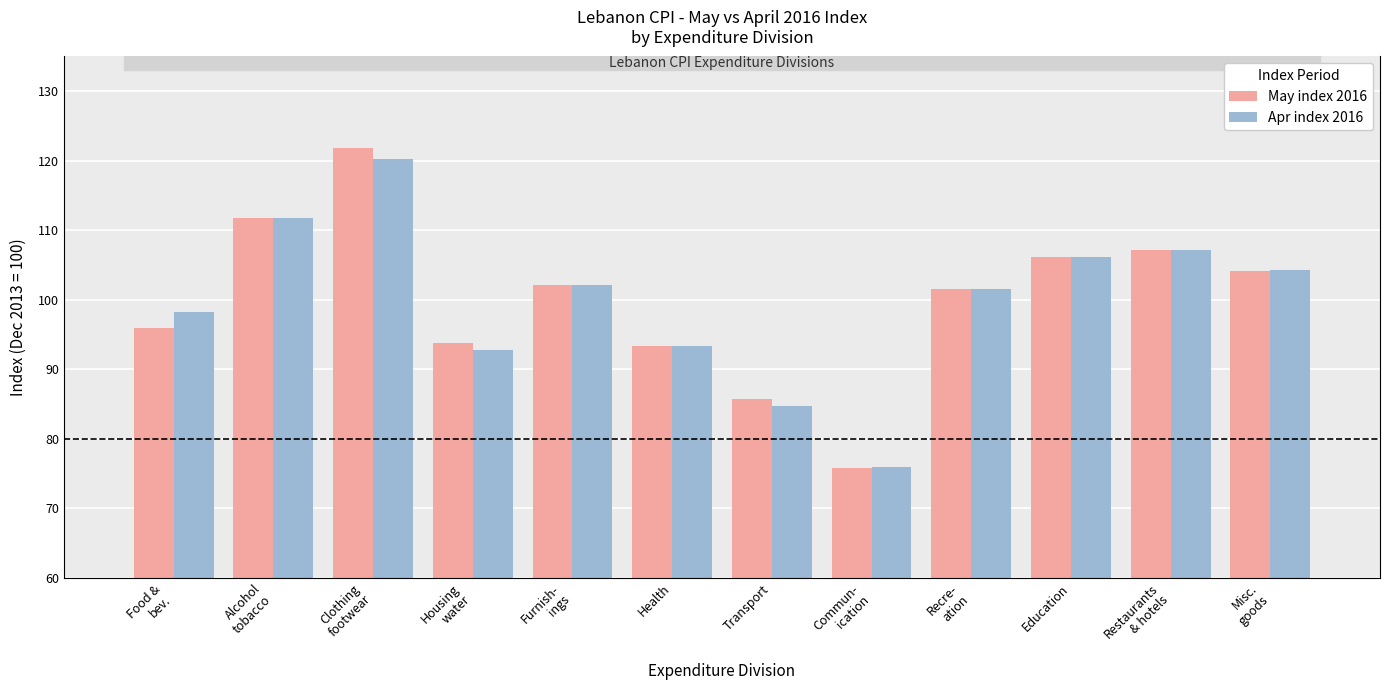

What is the label of the 11th bar from the right?

Alcohol
tobacco